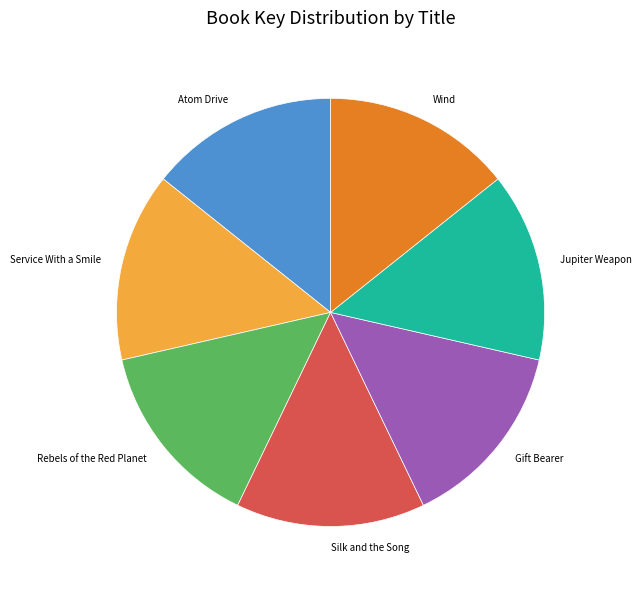

Is Service With a Smile the majority of the pie?

No